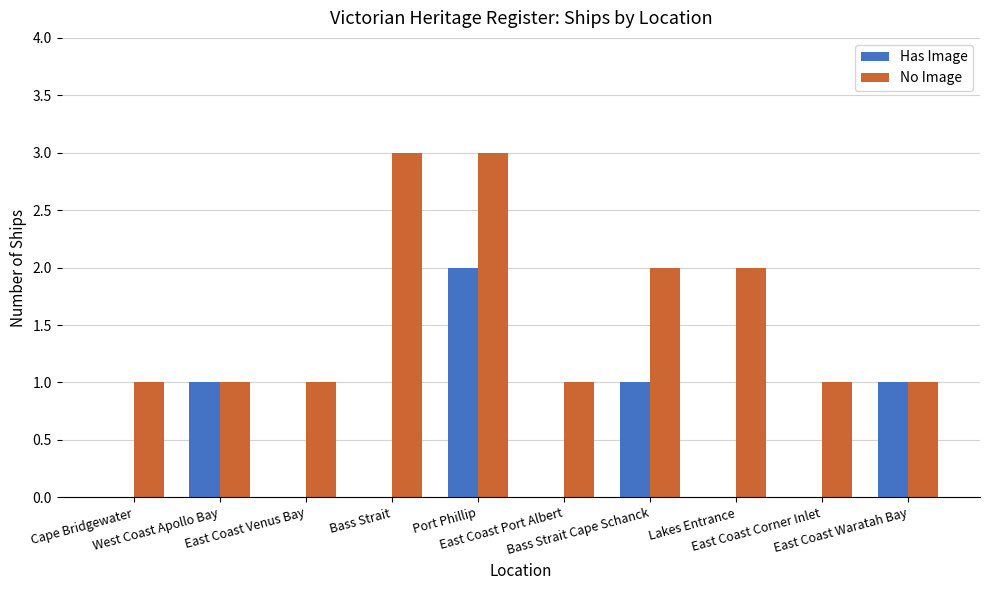

What is the greatest value displayed?

3